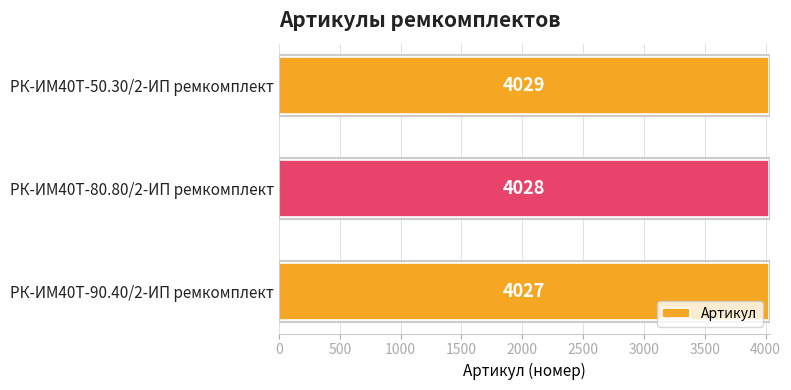

List the labels in order of value, smallest first.

РК-ИМ40T-90.40/2-ИП ремкомплект, РК-ИМ40T-80.80/2-ИП ремкомплект, РК-ИМ40T-50.30/2-ИП ремкомплект